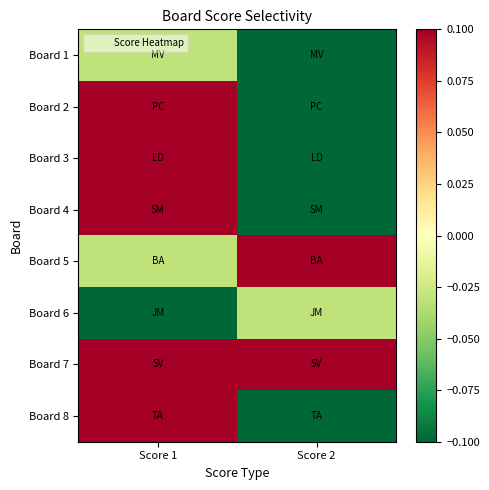

Which has a higher value, Score 2 or Score 1?

Score 1